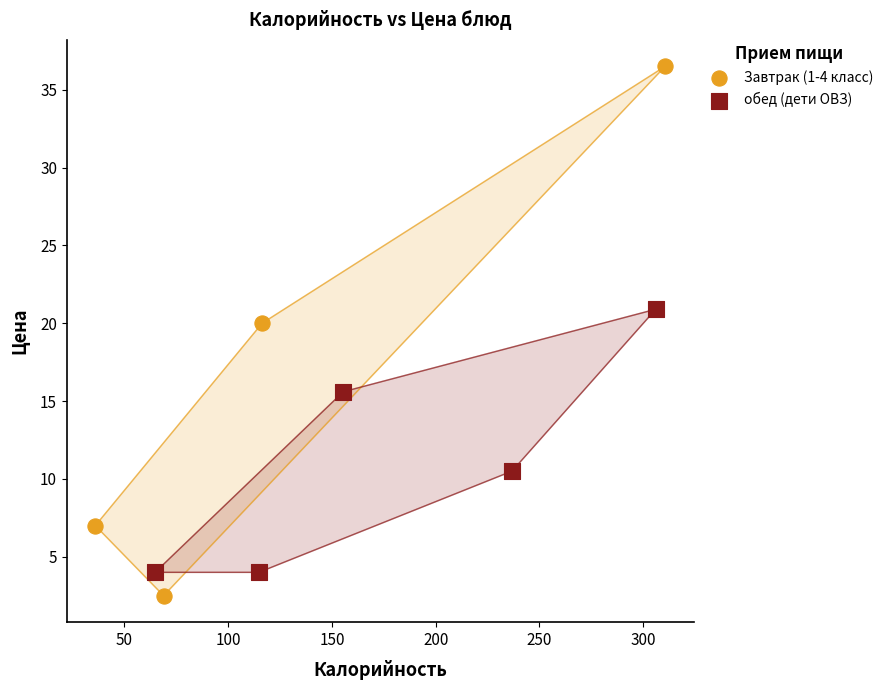

Which series has the largest Y range (max minus min)?

Завтрак (1-4 класс)